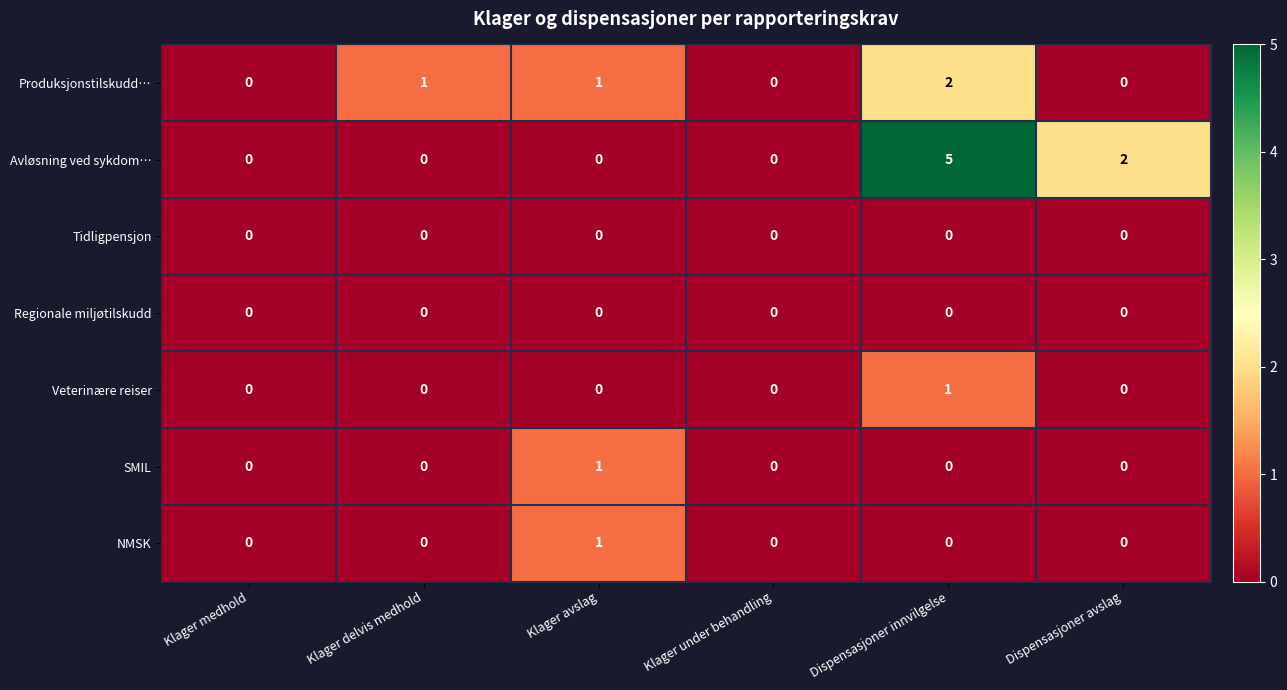

How many data points in Produksjonstilskudd… are less than 1?

3